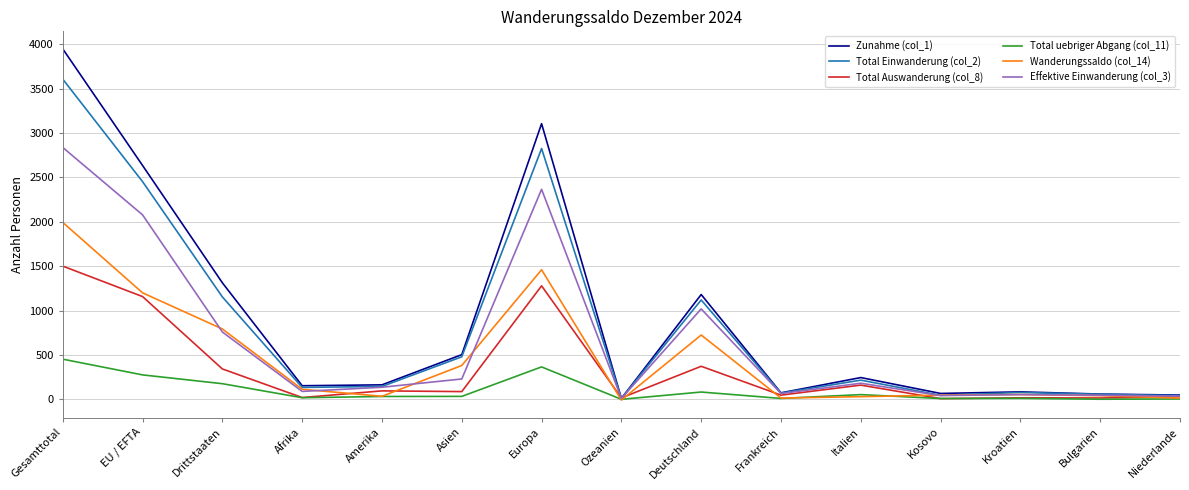

Count the number of data series in this chart.

6